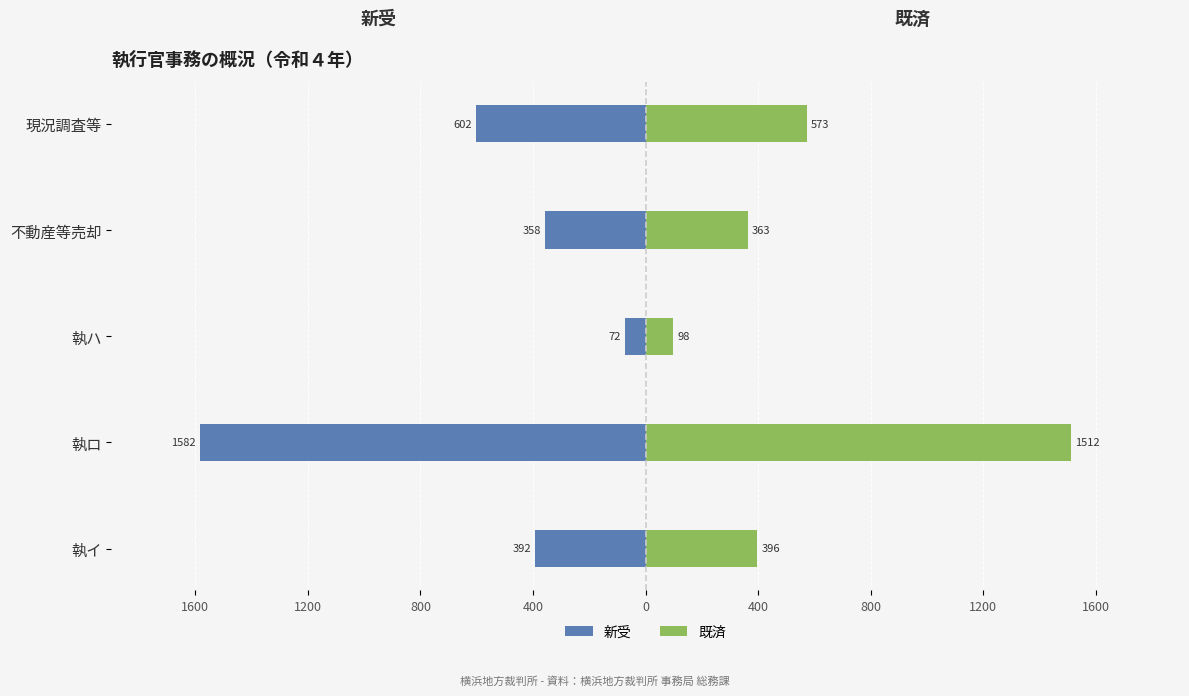

What is the difference between the highest and lowest values at 執ハ?

170